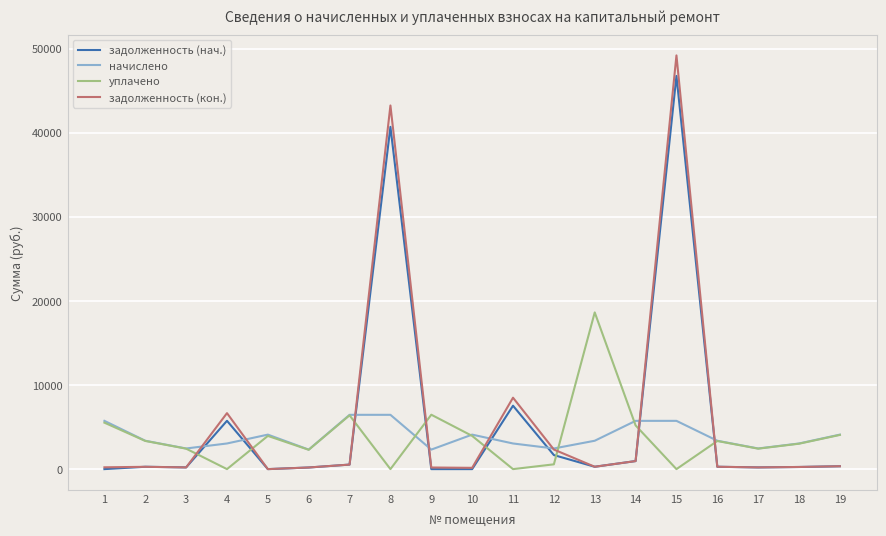

Is the value of задолженность (кон.) at 12 greater than the value of уплачено at 8?

Yes